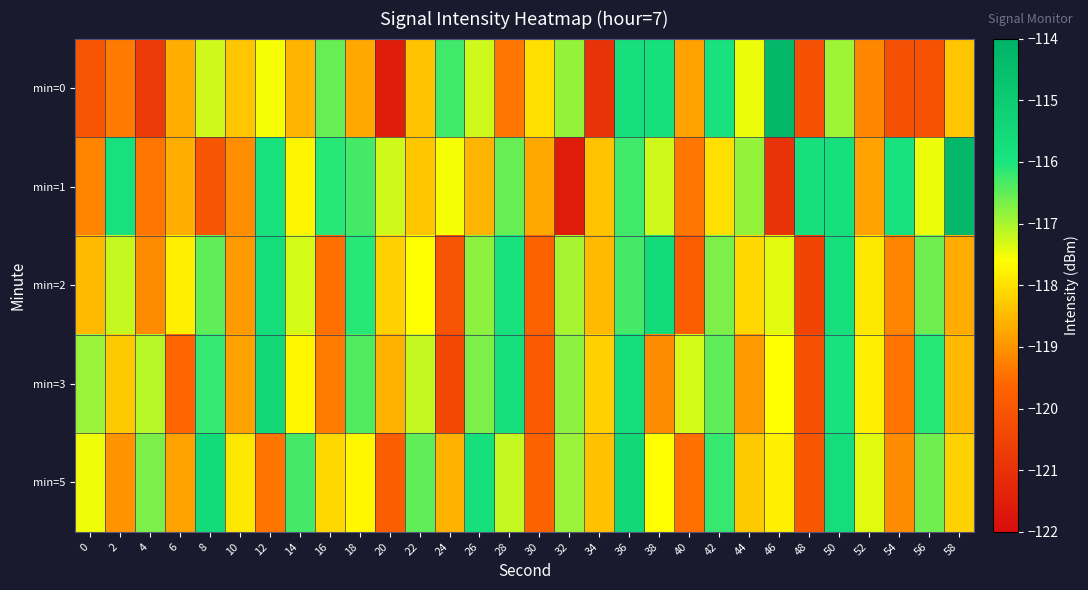

Rank the series at 22 from highest to lowest value.

min=5, min=3, min=2, min=1, min=0